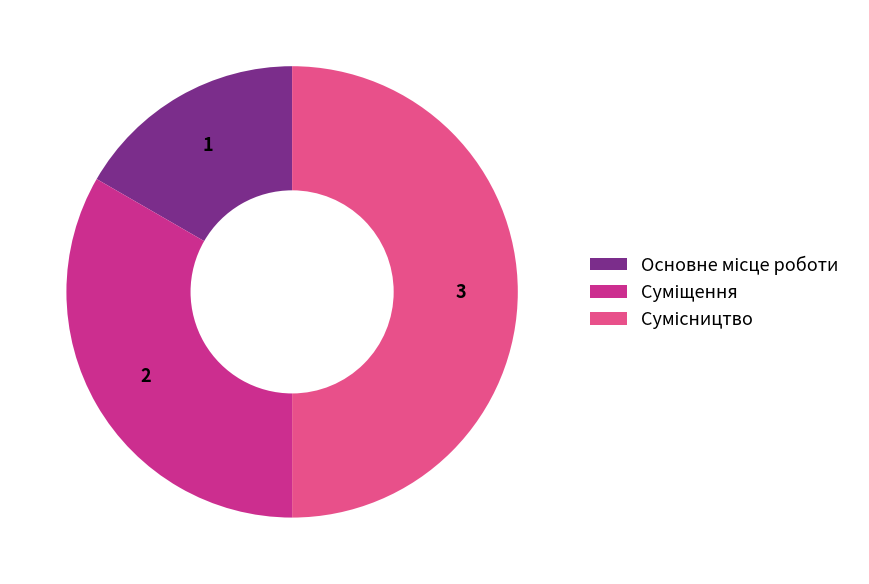

Count the number of slices in the pie.

3